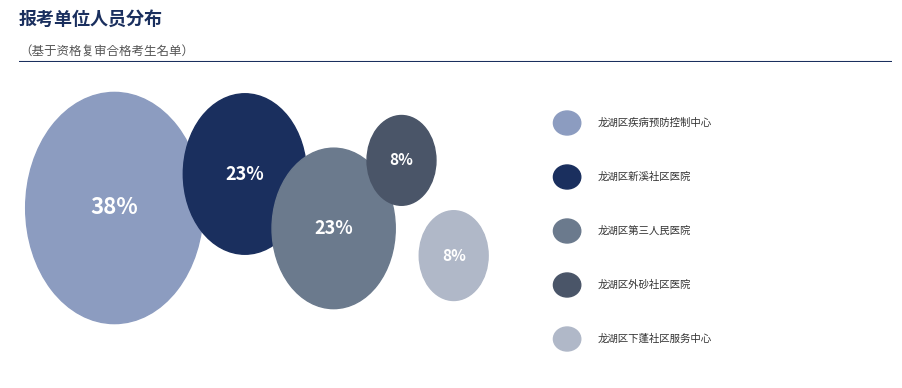

Rank the categories by value from lowest to highest.

龙湖区外砂社区医院, 龙湖区下蓬社区服务中心, 龙湖区新溪社区医院, 龙湖区第三人民医院, 龙湖区疾病预防控制中心